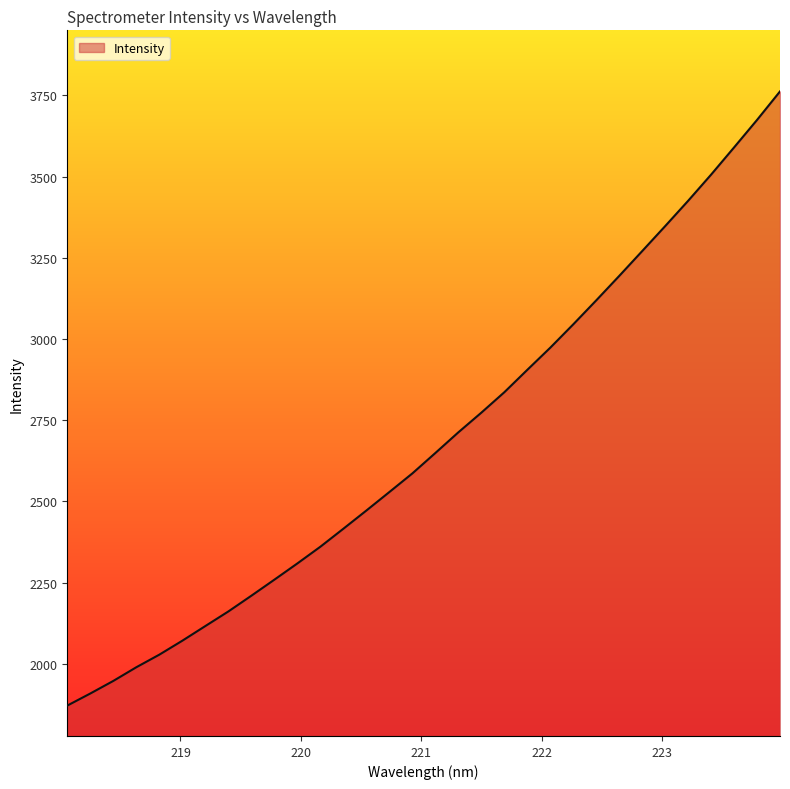

What is the sum of all values?

86020.1